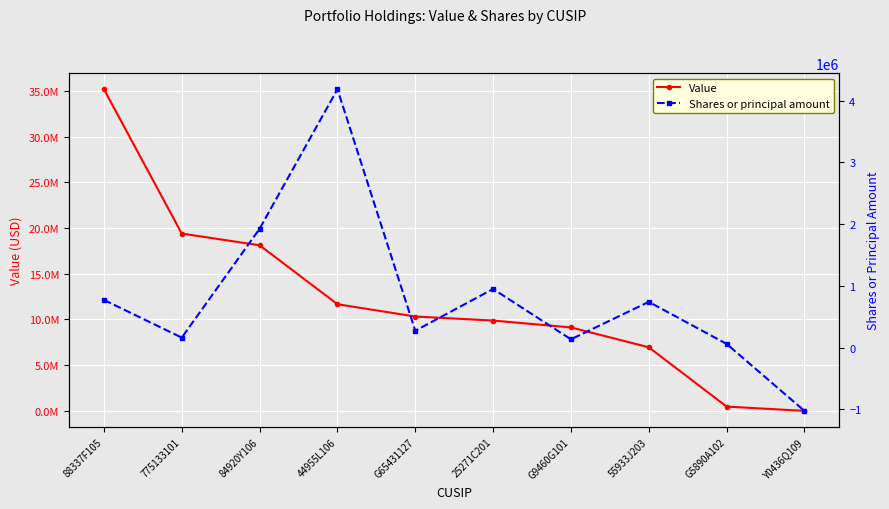

Reading left to right, list all the values displayed in this chart.

Value: 35179696	19394898	18114250	11665840	10320661	9880000	9128700	6957990	470146	0
Shares or principal amount: 772501	162518	1925000	4183500	273685	950000	135000	741000	60664	-1023823